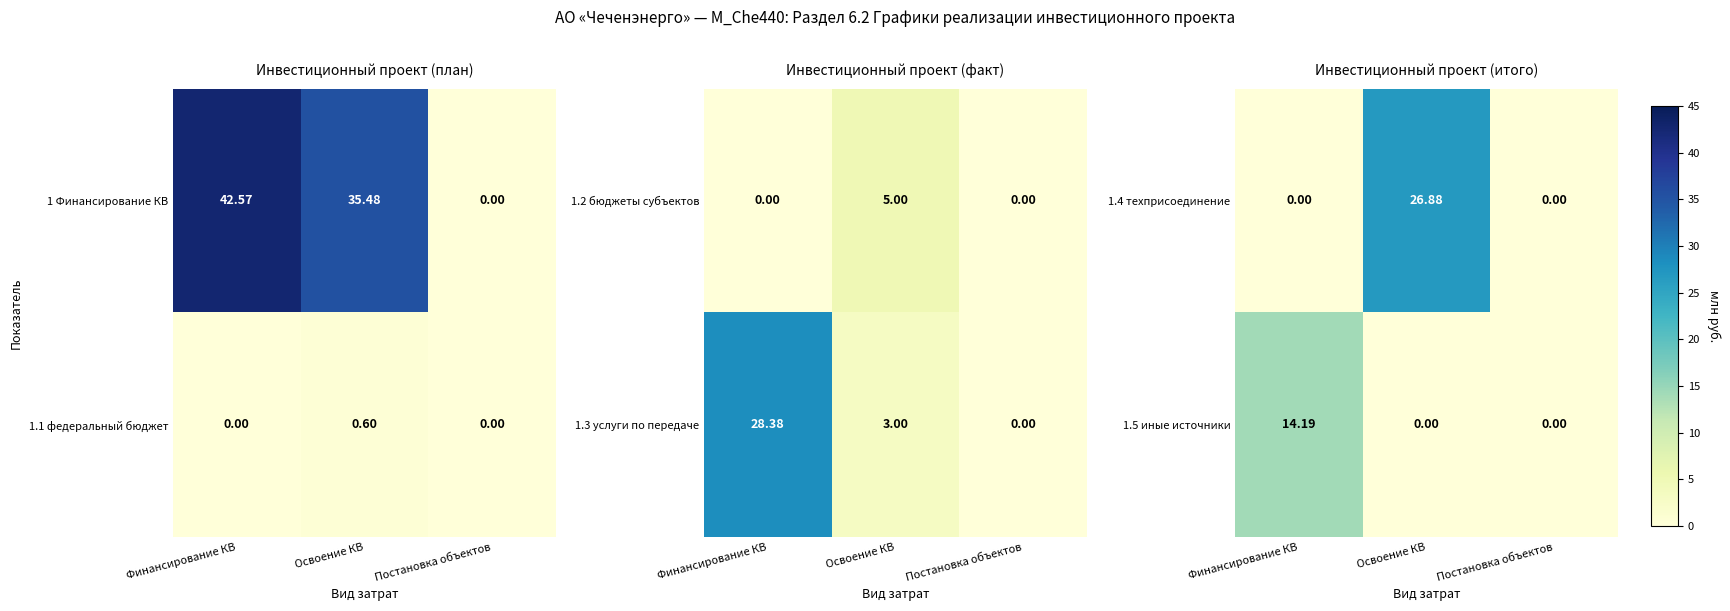

The value of 1.5 иные источники at Финансирование КВ is 14.2. True or false?

True